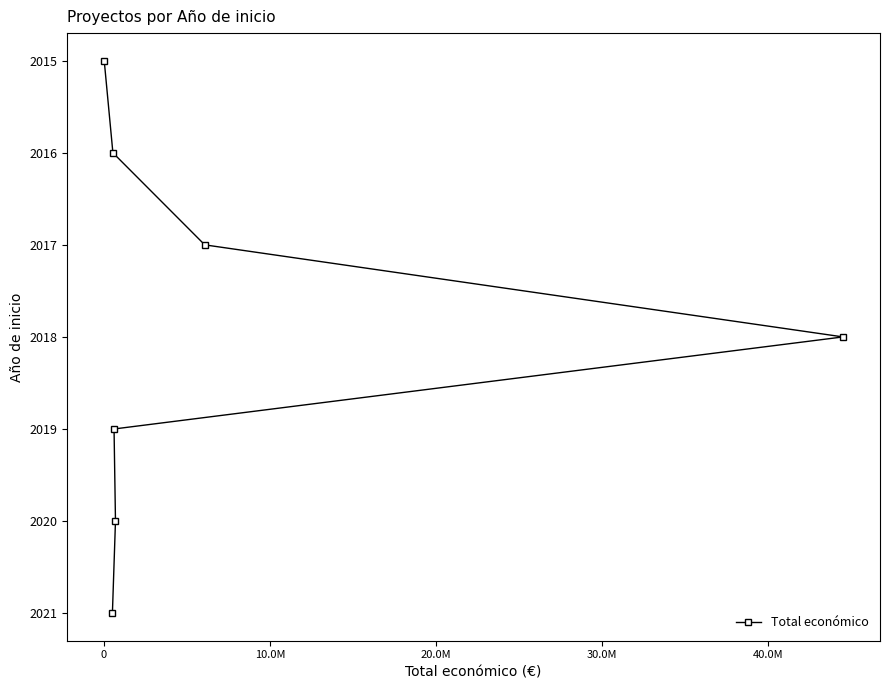

What is the smallest value displayed?

2015